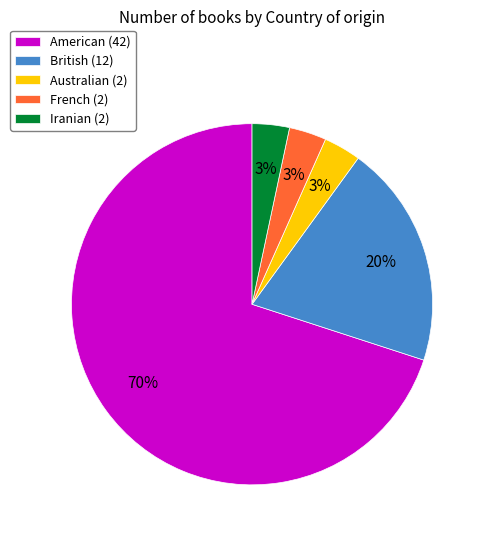

Approximately how many times larger is the value at Australian (2) compared to French (2)?

1.0